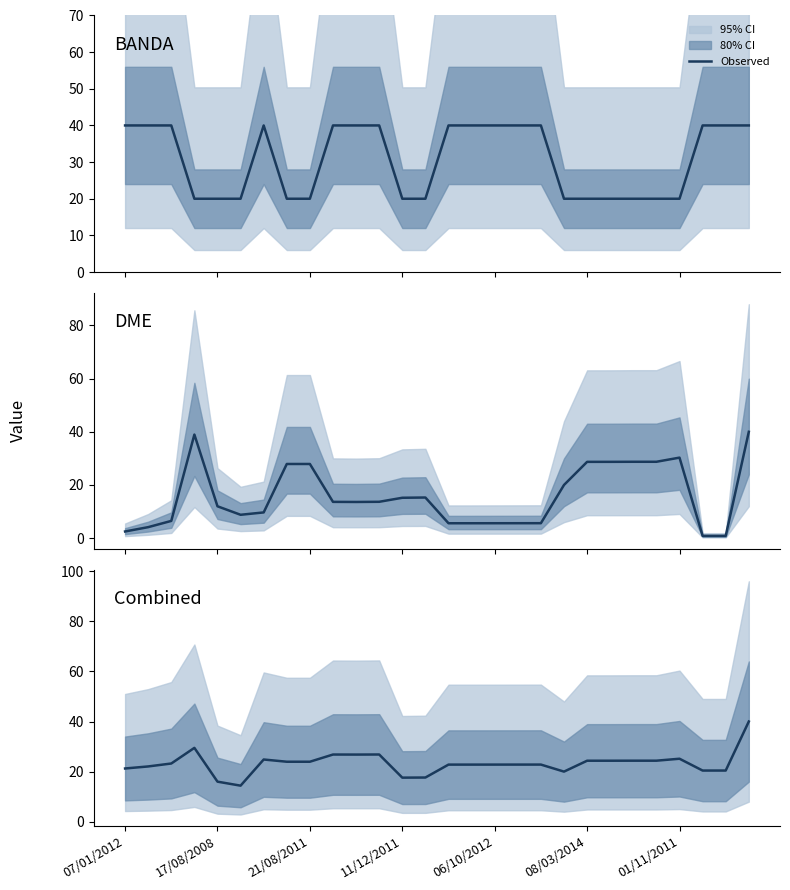

List the series in order of their peak value, lowest first.

BANDA, DME (scaled), Combined